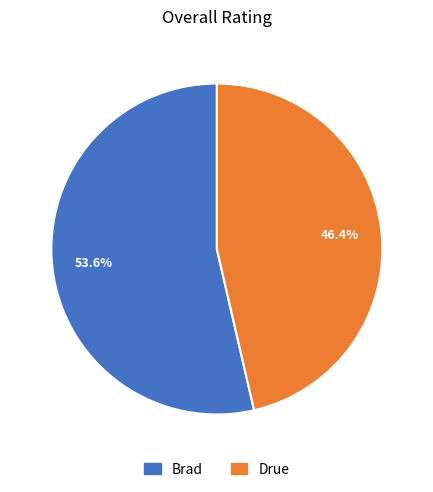

Approximately how many times larger is the value at Drue compared to Brad?

0.9